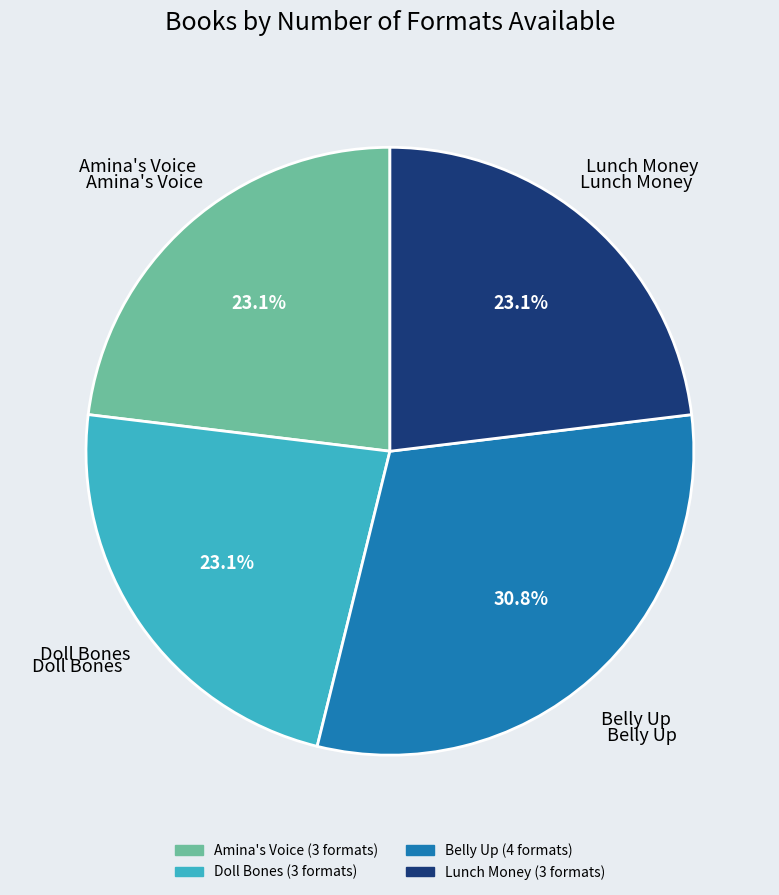

True or false: Doll Bones accounts for 23% of the total.

True